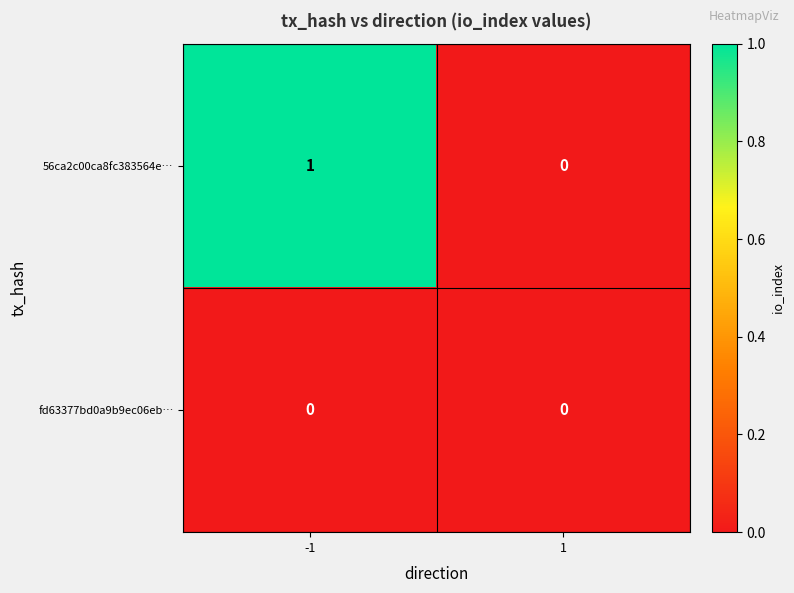

Which series has the largest range (max minus min)?

56ca2c00ca8fc383564e…